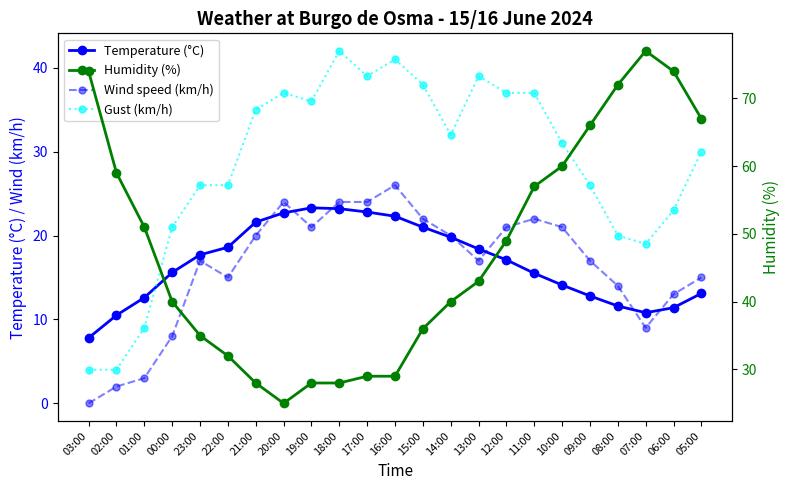

Which series has the largest total across all categories?

Humidity (%)